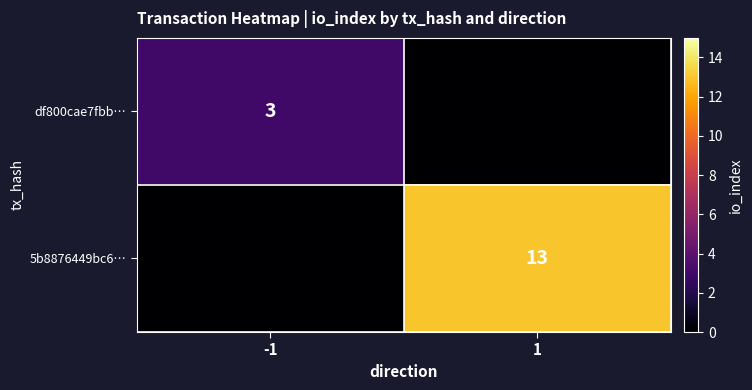

The df800cae7fbb… series shows 4 at -1. True or false?

False